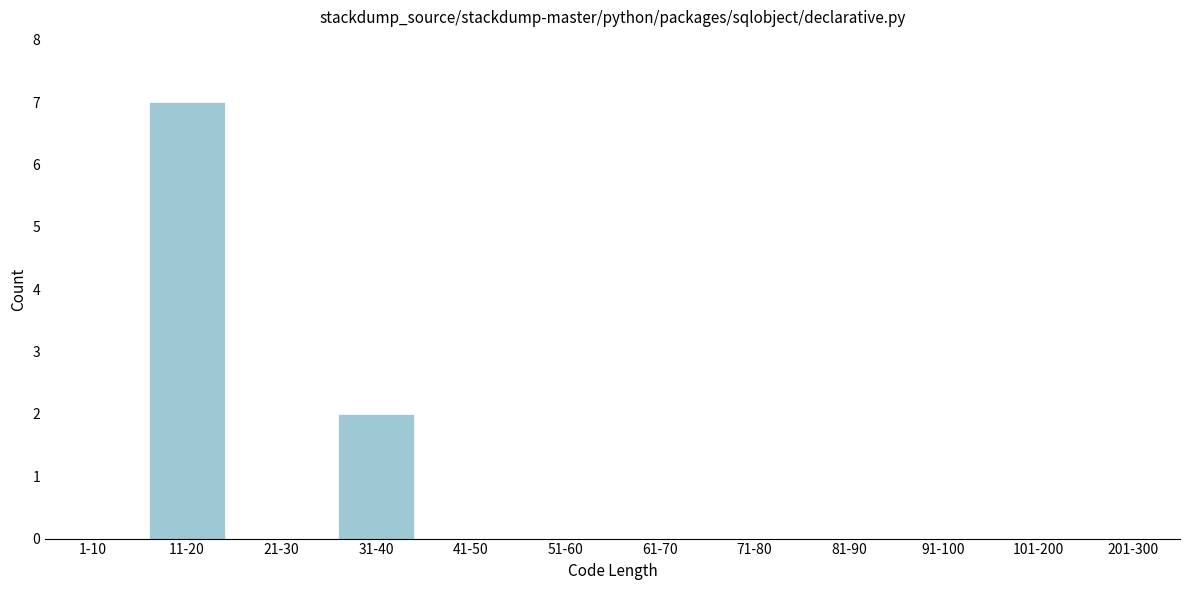

Reading right to left, what are all the values shown in this chart?

201-300=0	101-200=0	91-100=0	81-90=0	71-80=0	61-70=0	51-60=0	41-50=0	31-40=2	21-30=0	11-20=7	1-10=0